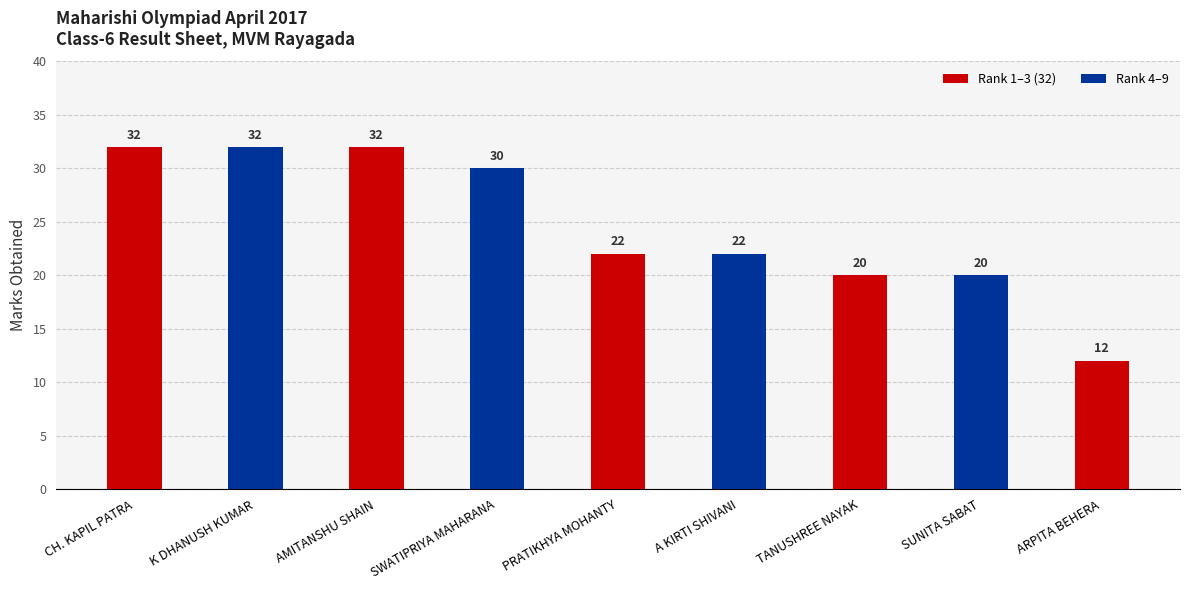

What is the smallest value displayed?

12